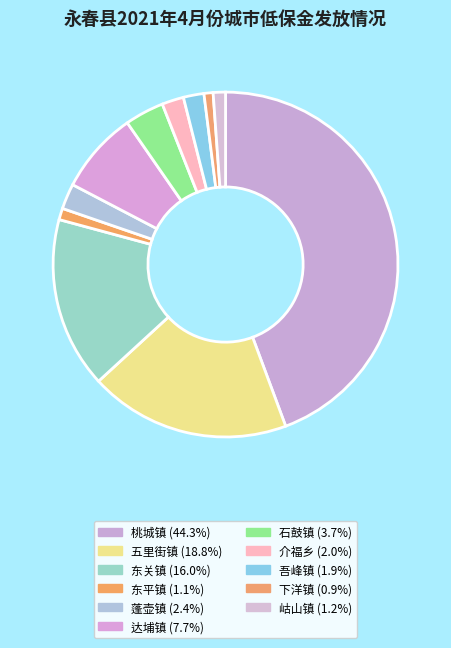

How many segments does this pie chart have?

11